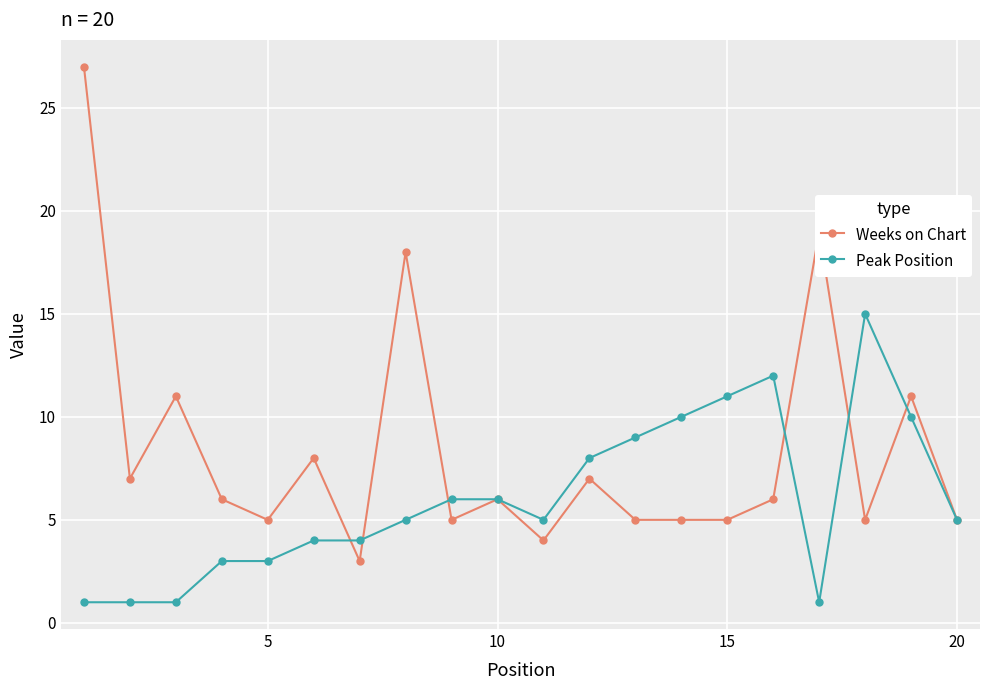

True or false: Weeks on Chart has more than 1 interior local peaks.

True